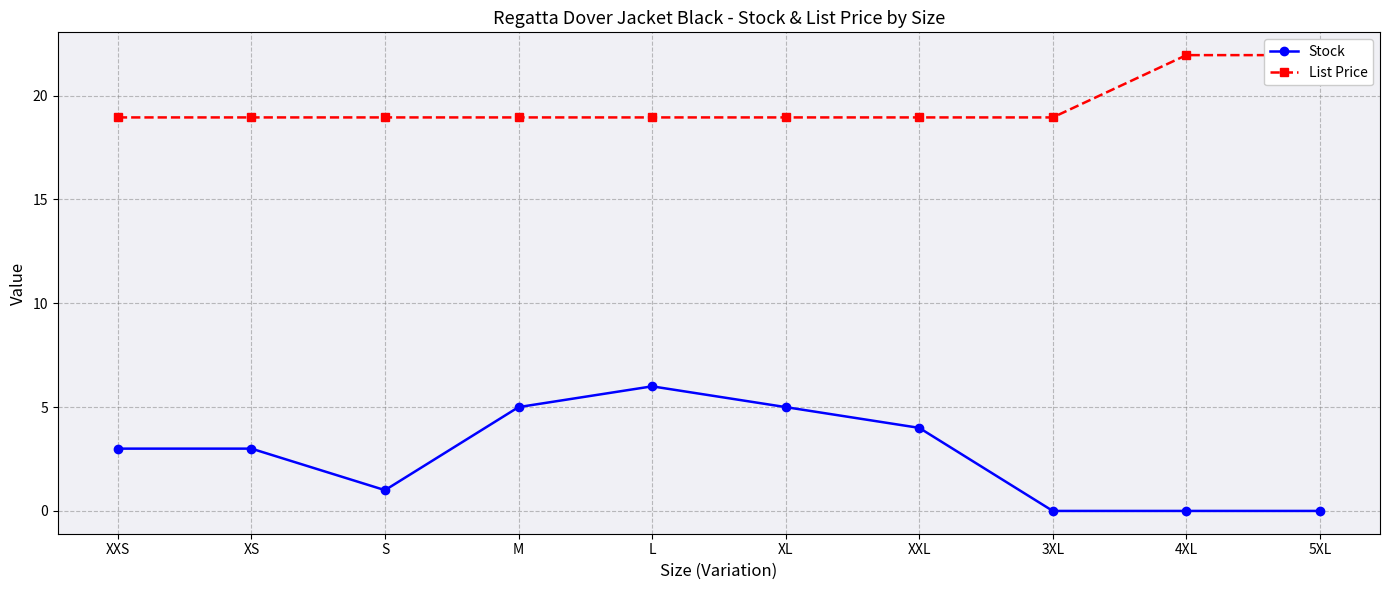

What is the maximum value shown in the chart?

21.9